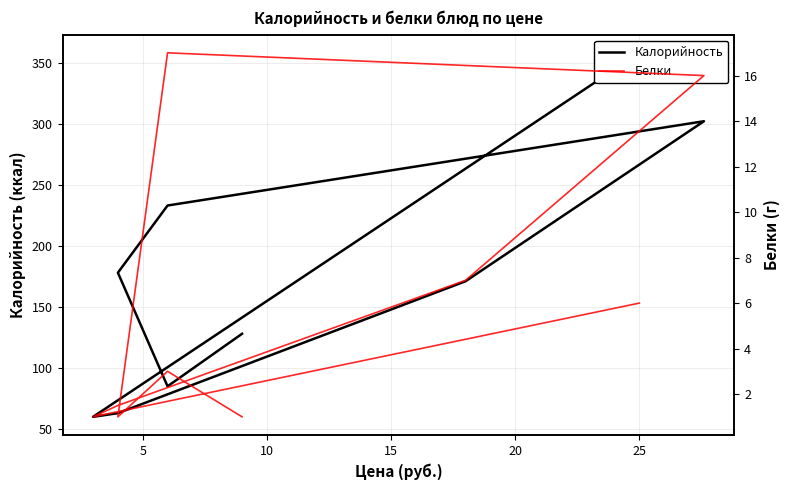

What is the average value of the Белки series?

5.9